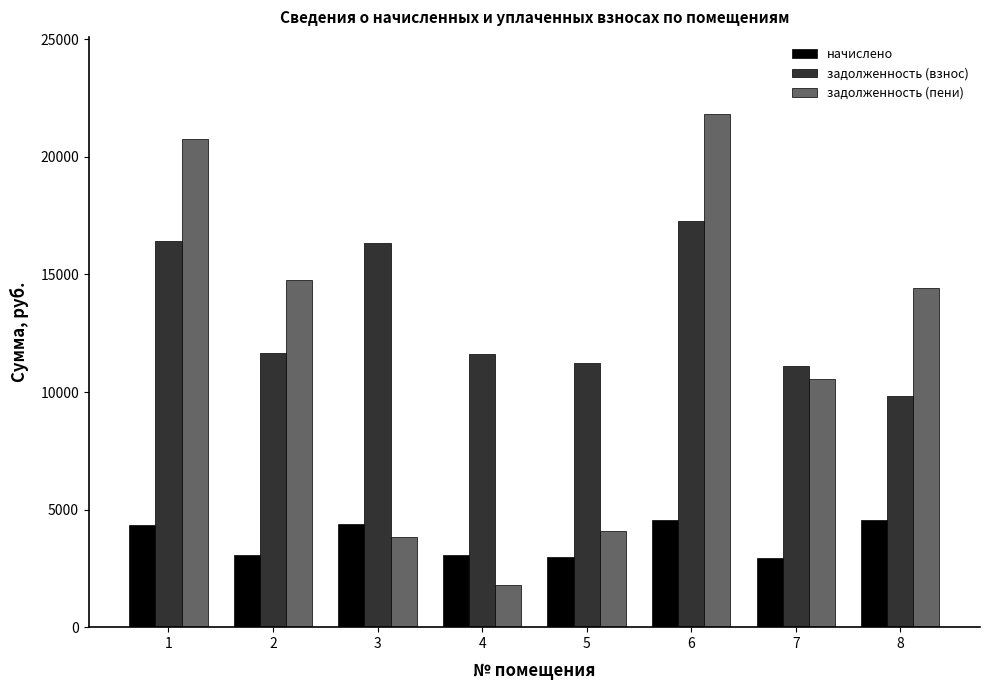

What is the difference between the highest and lowest values at 2?

11658.7